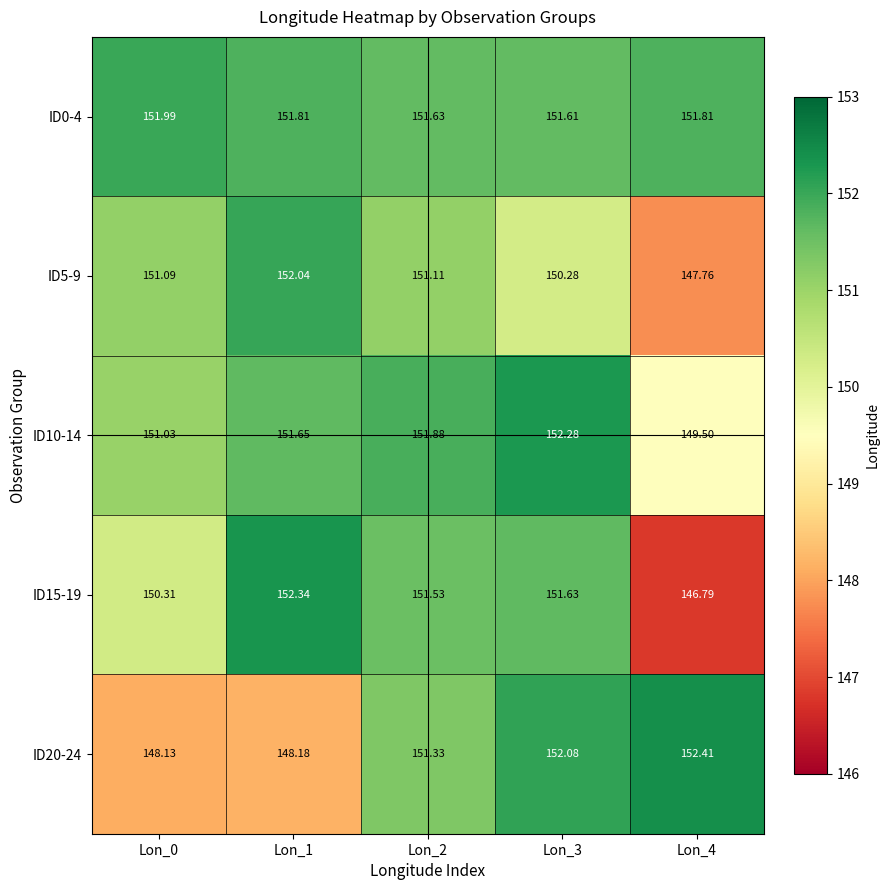

What is the smallest value displayed?

146.8